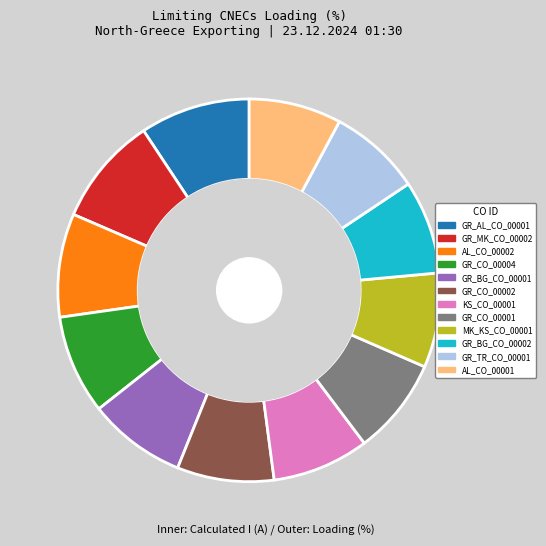

Is there any slice that represents more than half of the pie?

No